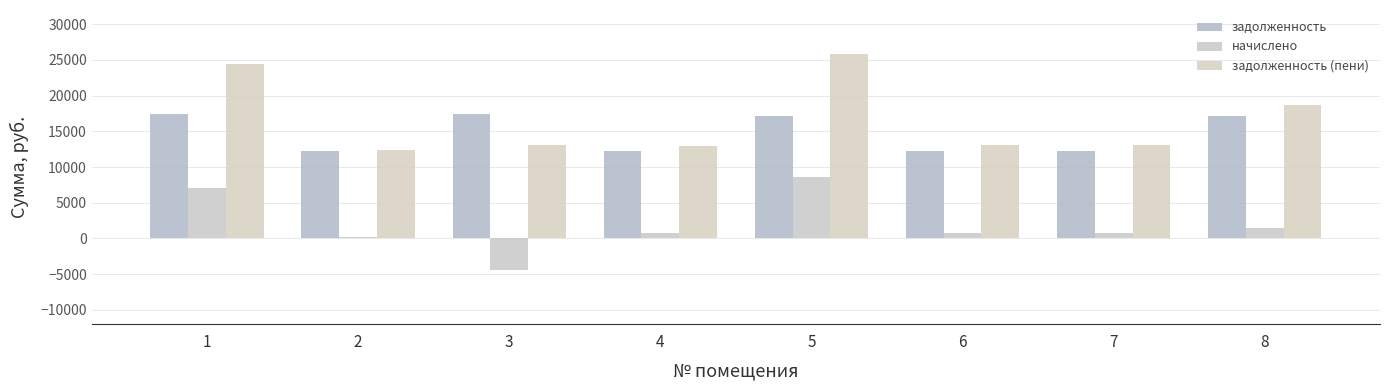

What is the minimum value for начислено?

-4403.4